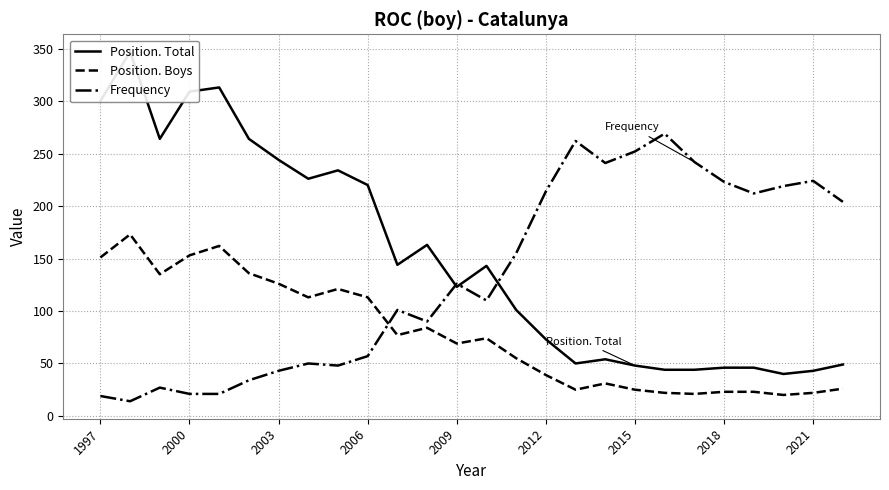

True or false: Frequency has a value of 366 at 2018.

False